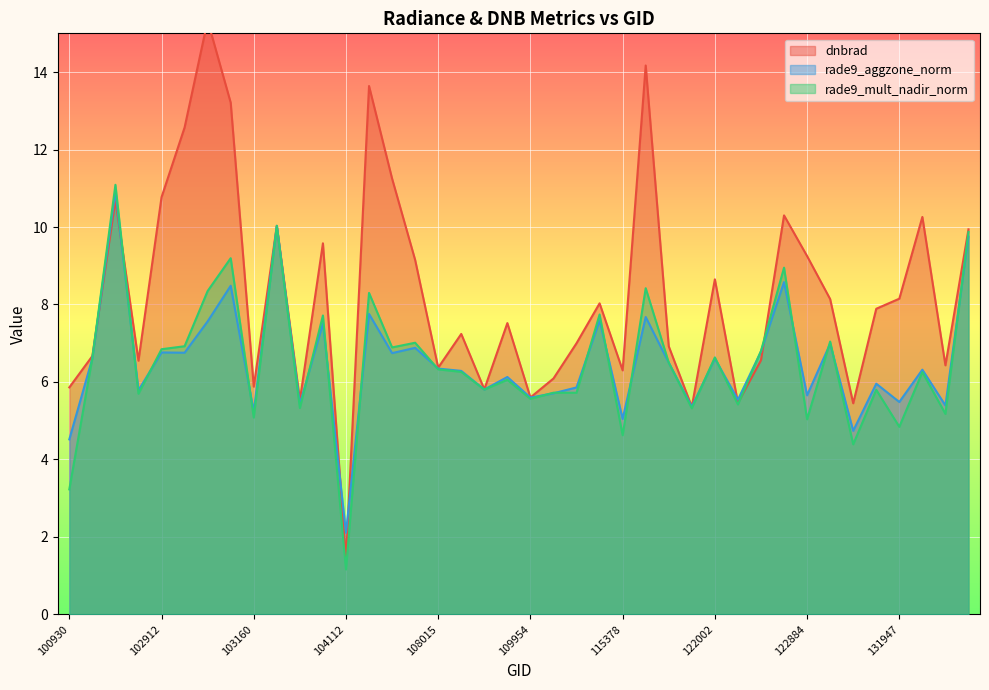

List the labels in order of dnbrad value, smallest first.

104112, 121308, 123966, 122178, 103397, 109954, 109072, 100930, 103160, 110127, 115378, 108015, 132136, 102792, 122346, 102551, 115893, 110299, 108899, 109780, 131768, 115265, 123073, 131947, 122002, 104355, 122884, 103761, 132310, 103279, 131961, 122525, 102671, 102912, 104236, 102920, 103040, 104229, 115500, 103032